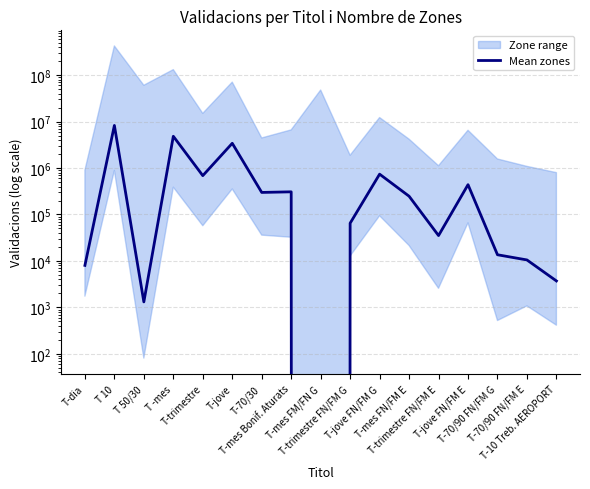

True or false: the data shows 3711.8 at T-10 Treb. AEROPORT.

True